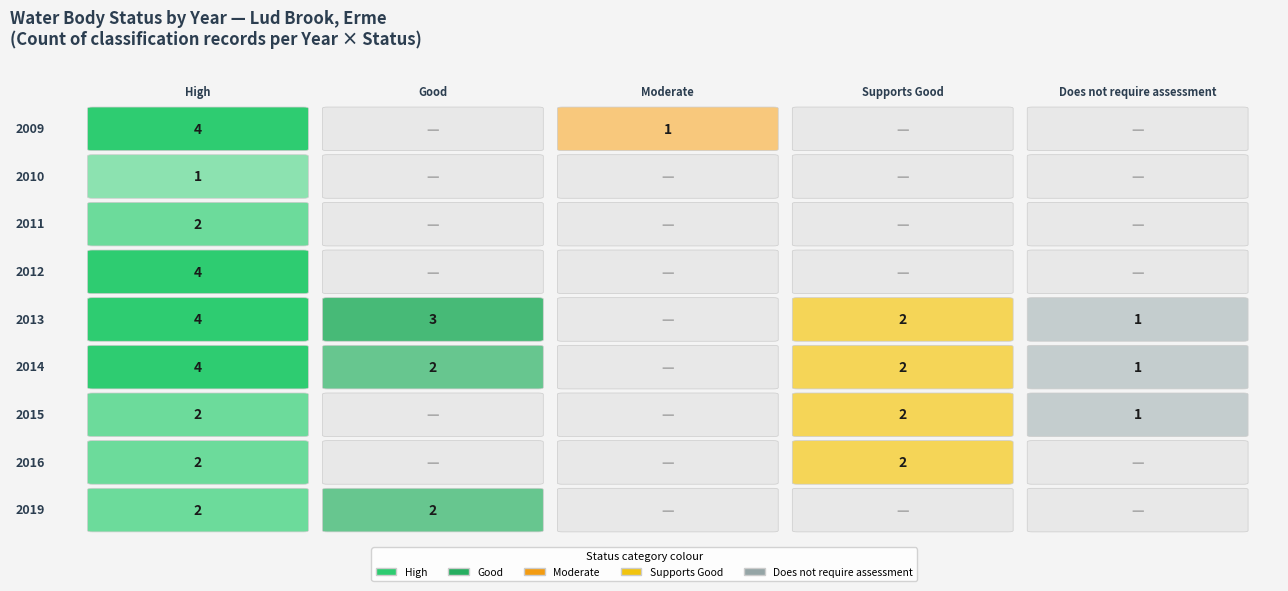

Is it true that 2014 equals 1 at 1?

False